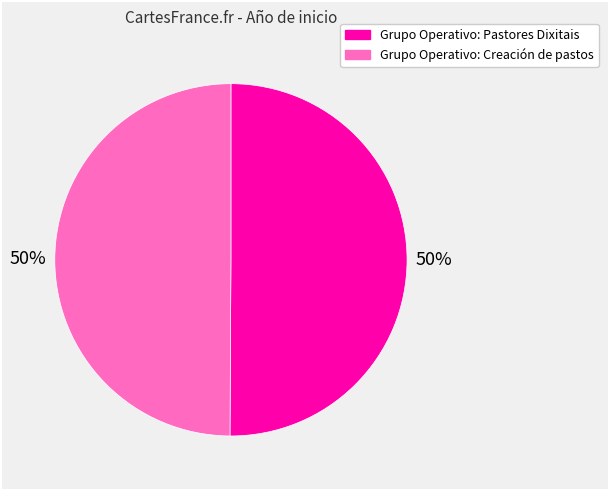

The Grupo Operativo: Creación de pastos slice represents 50% of the pie. True or false?

True